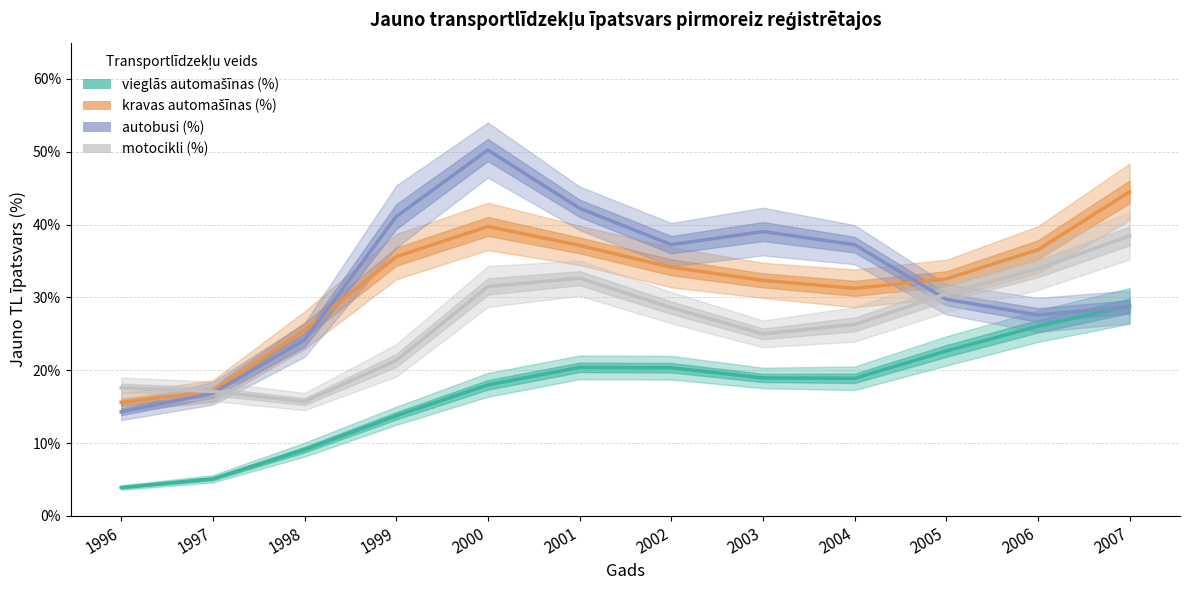

After their last crossing, which series has the higher values: kravas automašīnas (%) or autobusi (%)?

kravas automašīnas (%)